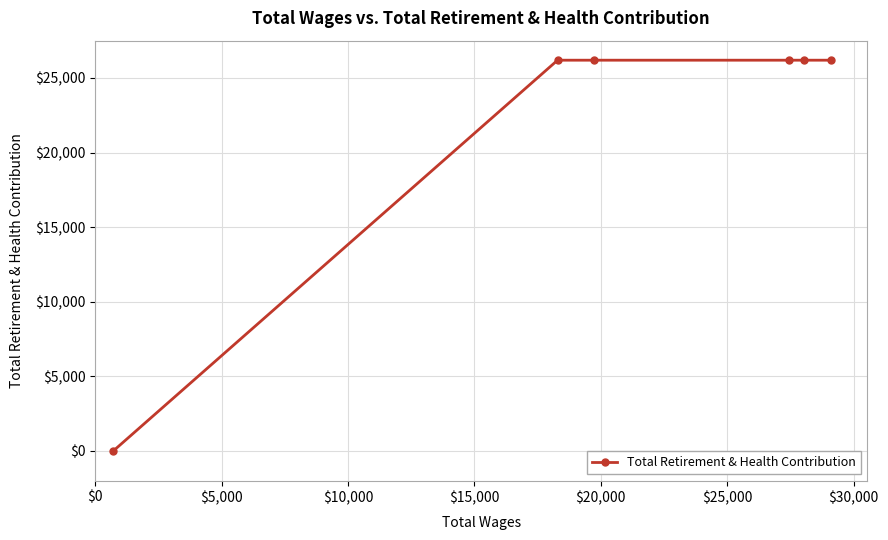

True or false: the data has more than 2 interior local peaks.

False